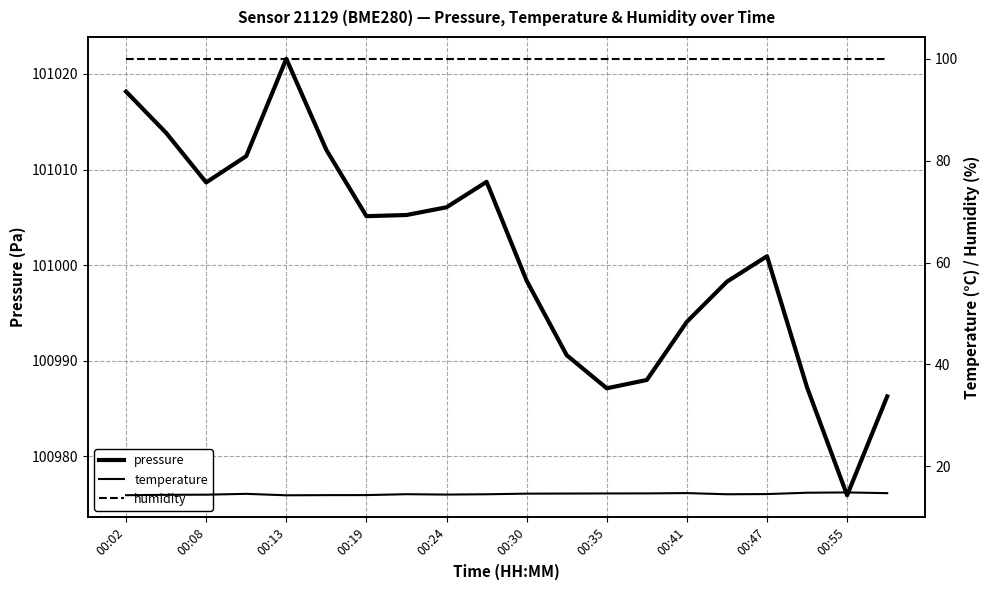

True or false: humidity has a value of 100.0 at 00:41.

True